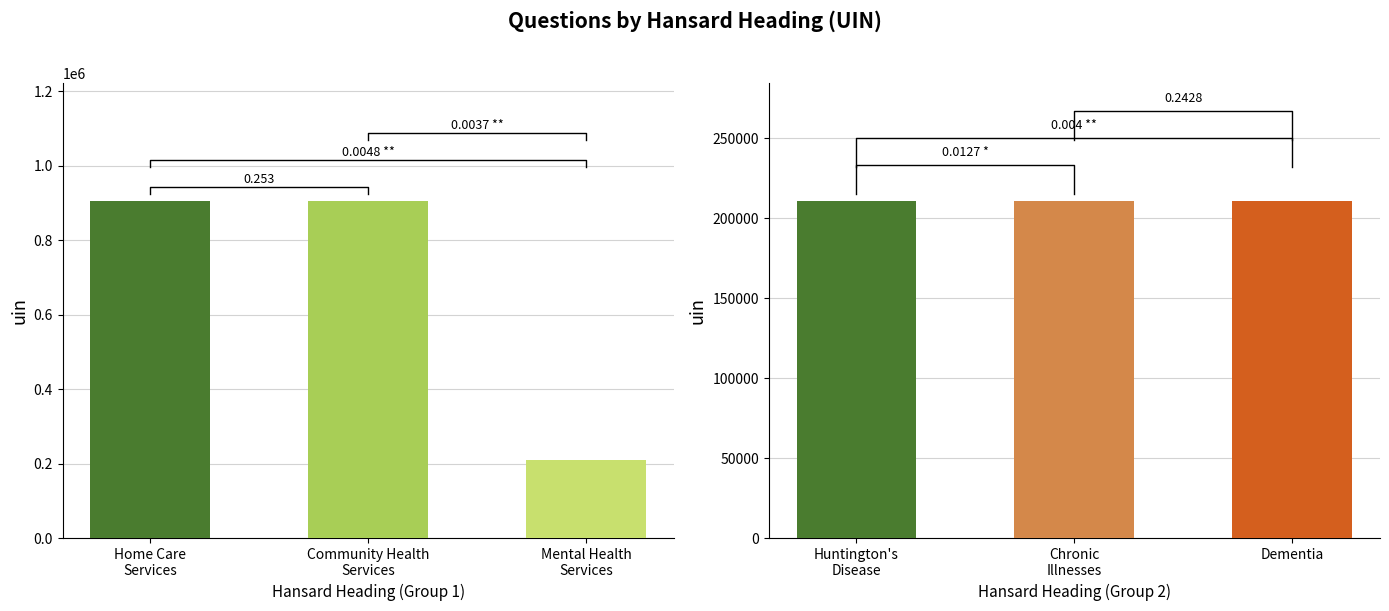

List the labels in order of answering dept id value, largest first.

Home Care Services, Community Health Services, Mental Health Services, Huntington's Disease, Chronic Illnesses, Dementia